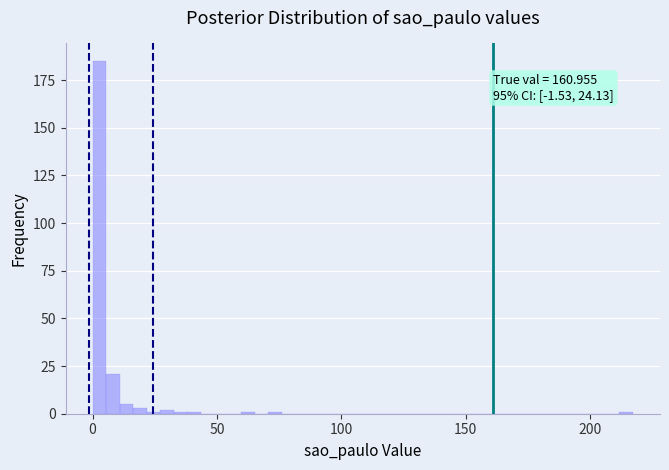

Read against the x-axis, roughly where is the centre of the tallest bar?

5